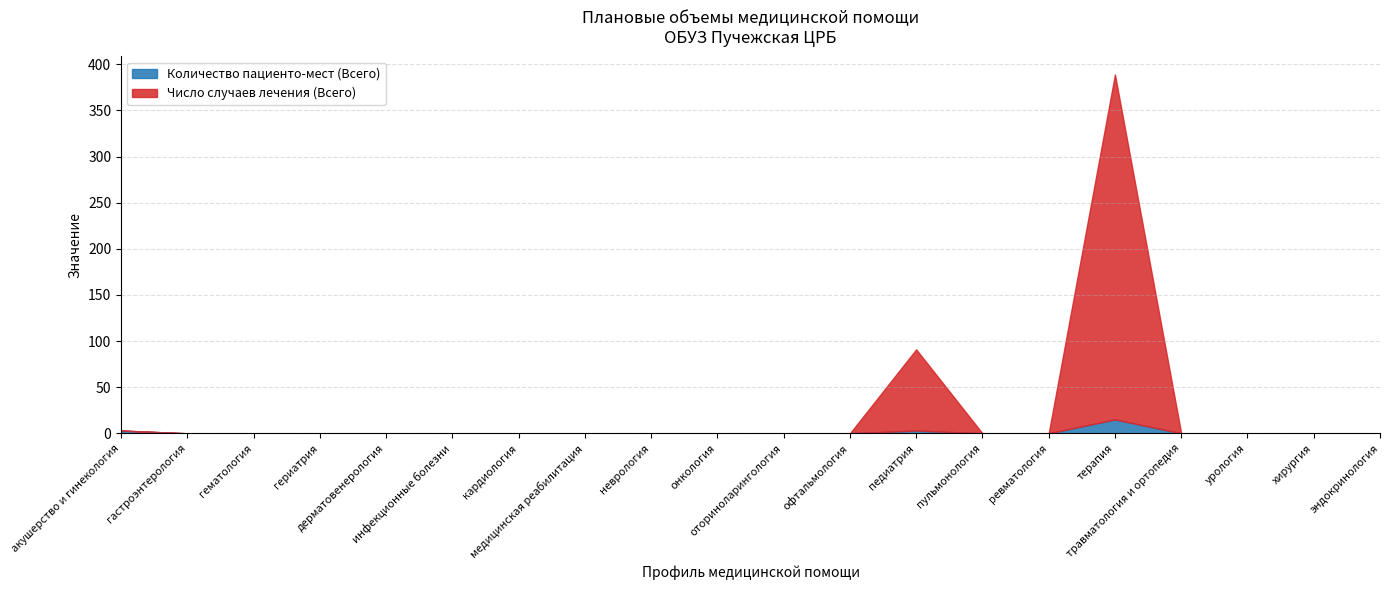

How many data points in Число случаев лечения (Всего) are above 0?

2